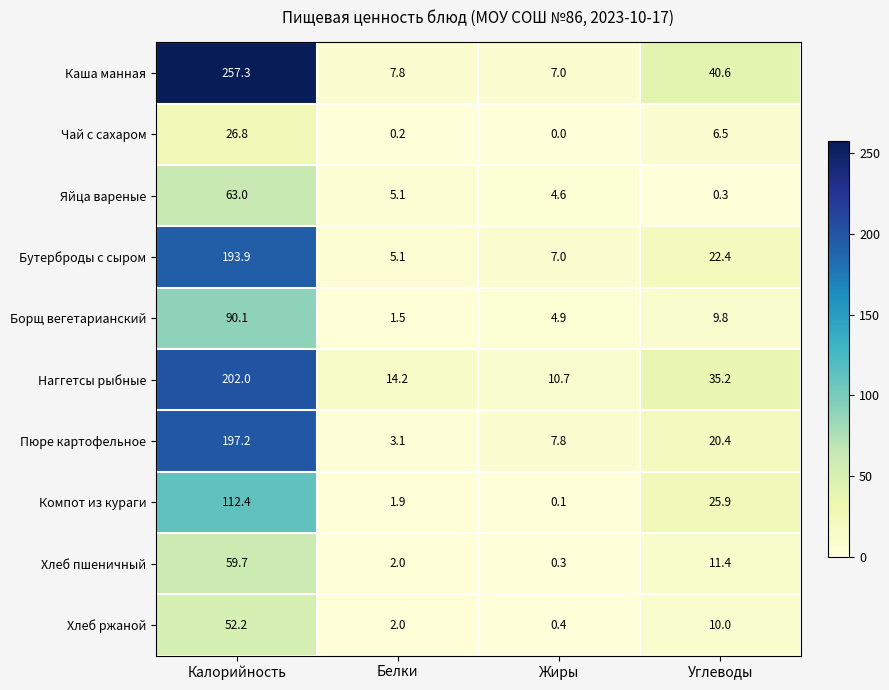

The Хлеб ржаной series shows 16.2 at Углеводы. True or false?

False